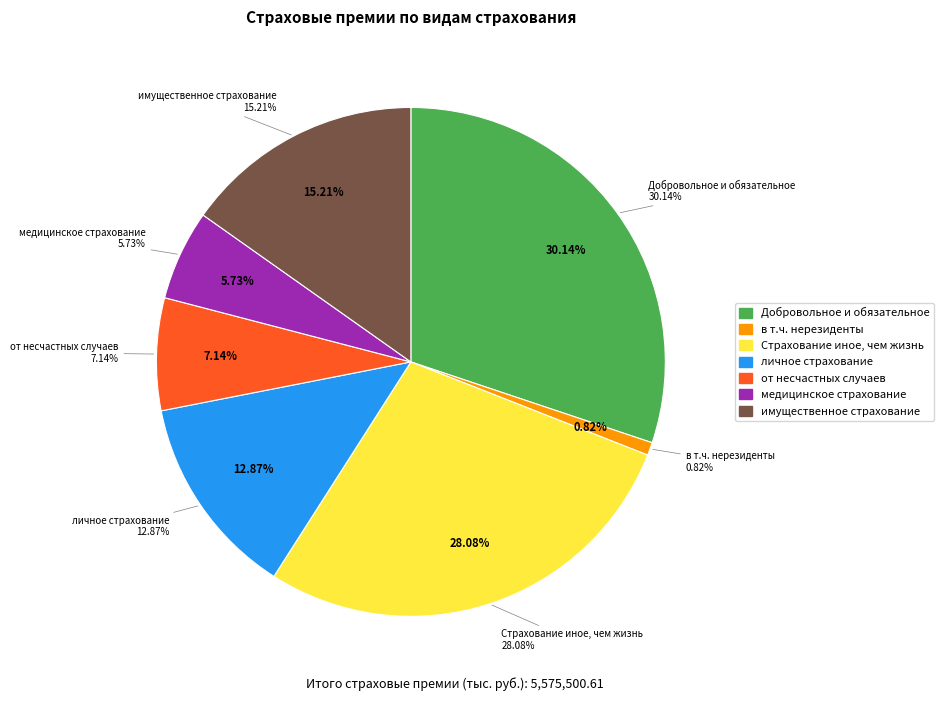

What is the ratio of the value at Добровольное и обязательное страхование to the value at личное страхование?

2.3